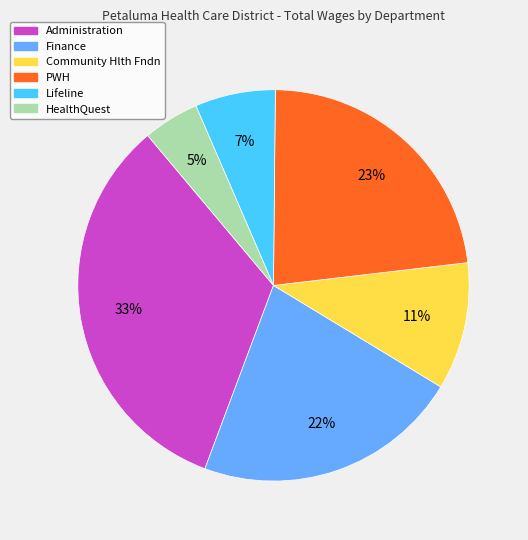

Is there any slice that represents more than half of the pie?

No